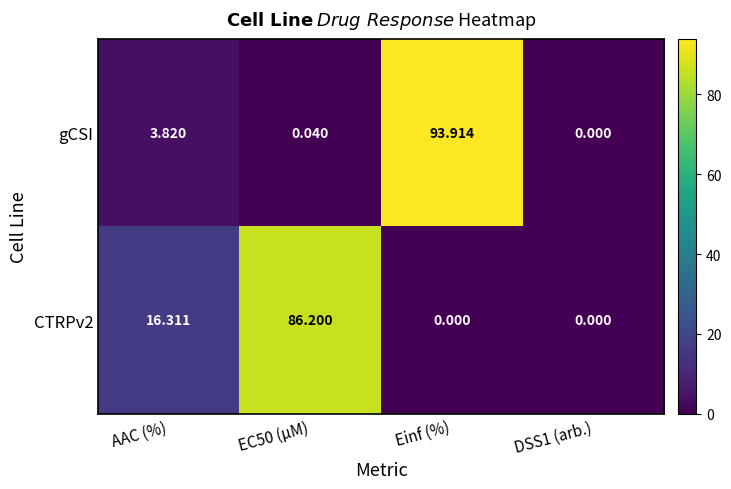

Which series has the widest spread of values?

gCSI